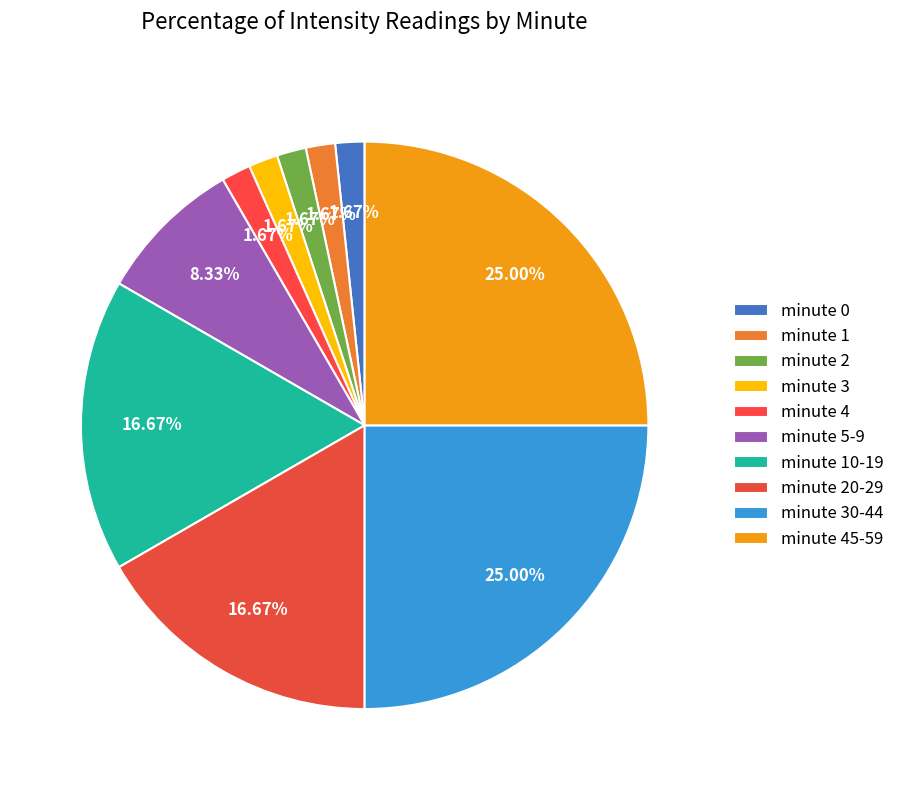

What is the ratio of the value at minute 0 to the value at minute 1?

1.0